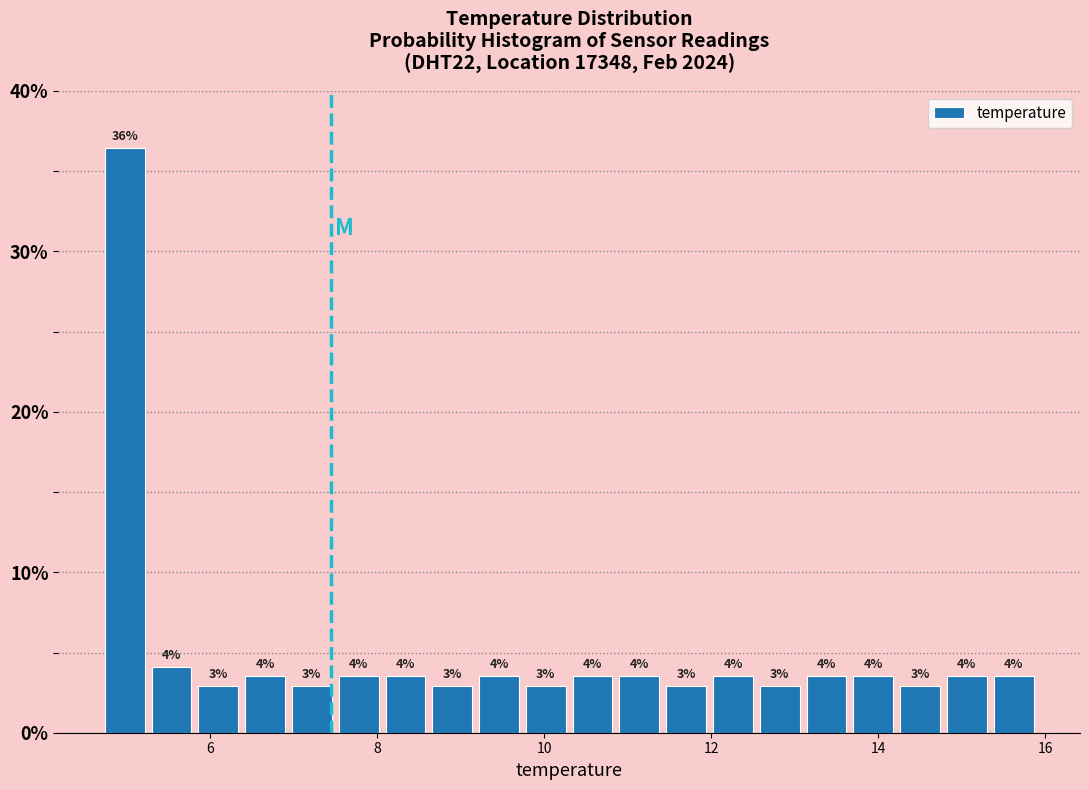

Read against the x-axis, roughly where is the centre of the tallest bar?

5.0